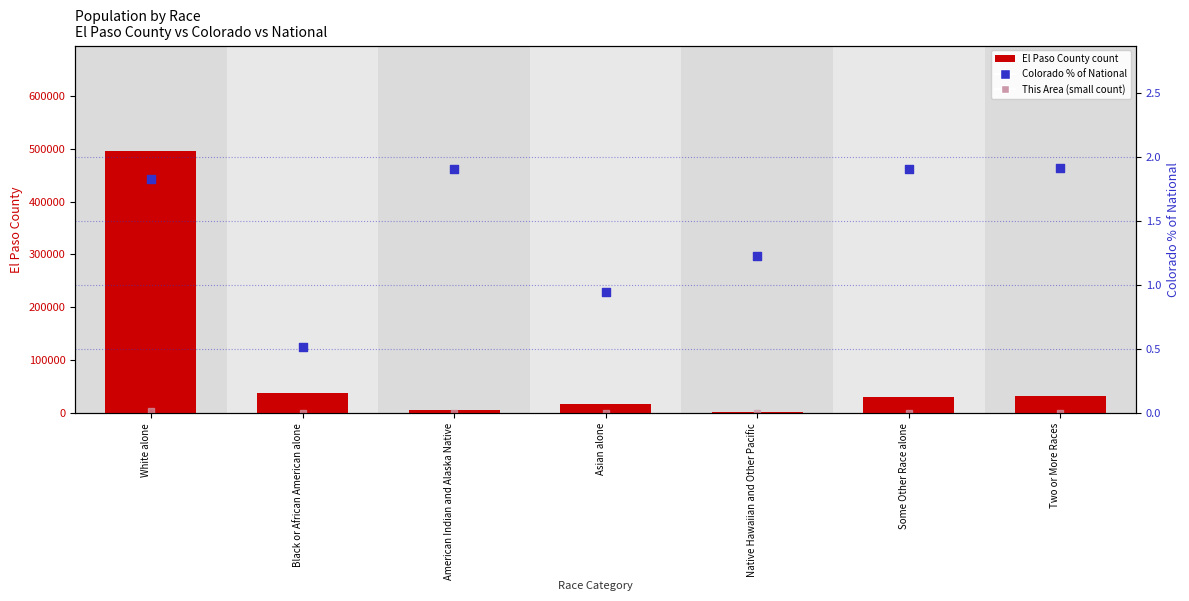

Which series has the largest total across all categories?

El Paso County count